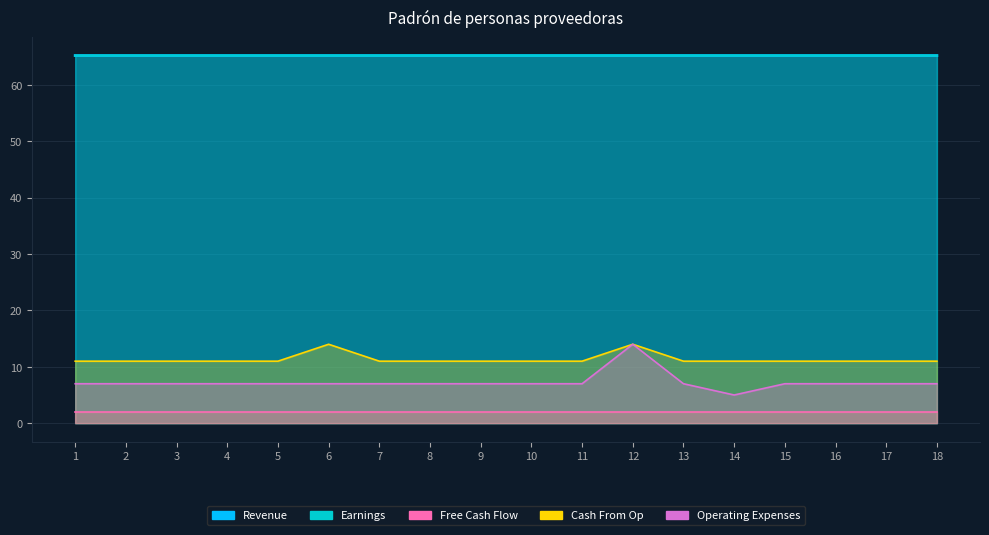

True or false: Earnings has more than 0 points higher than both neighbors.

True